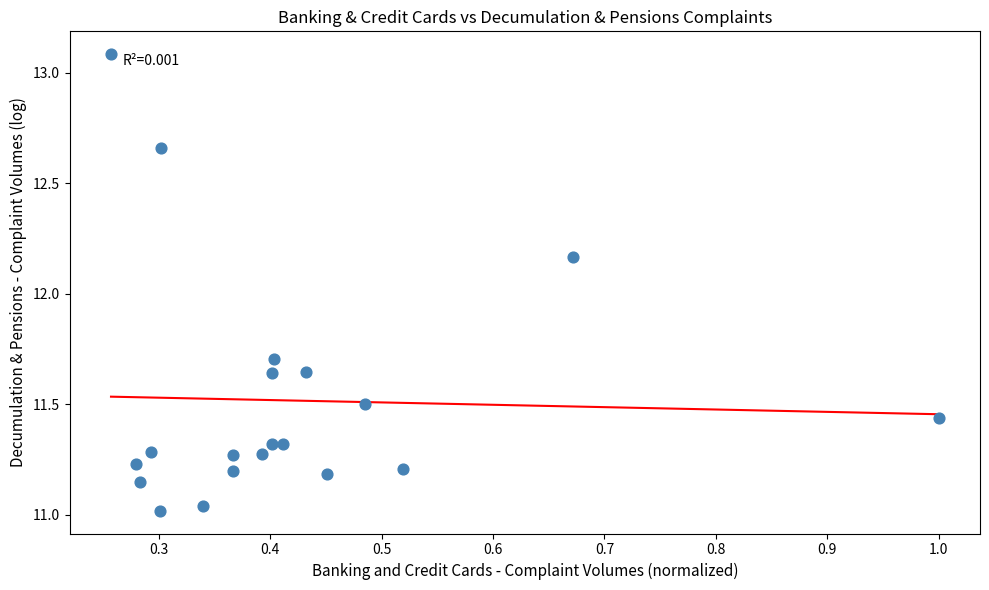

What is the range of X values (max minus min)?

0.7